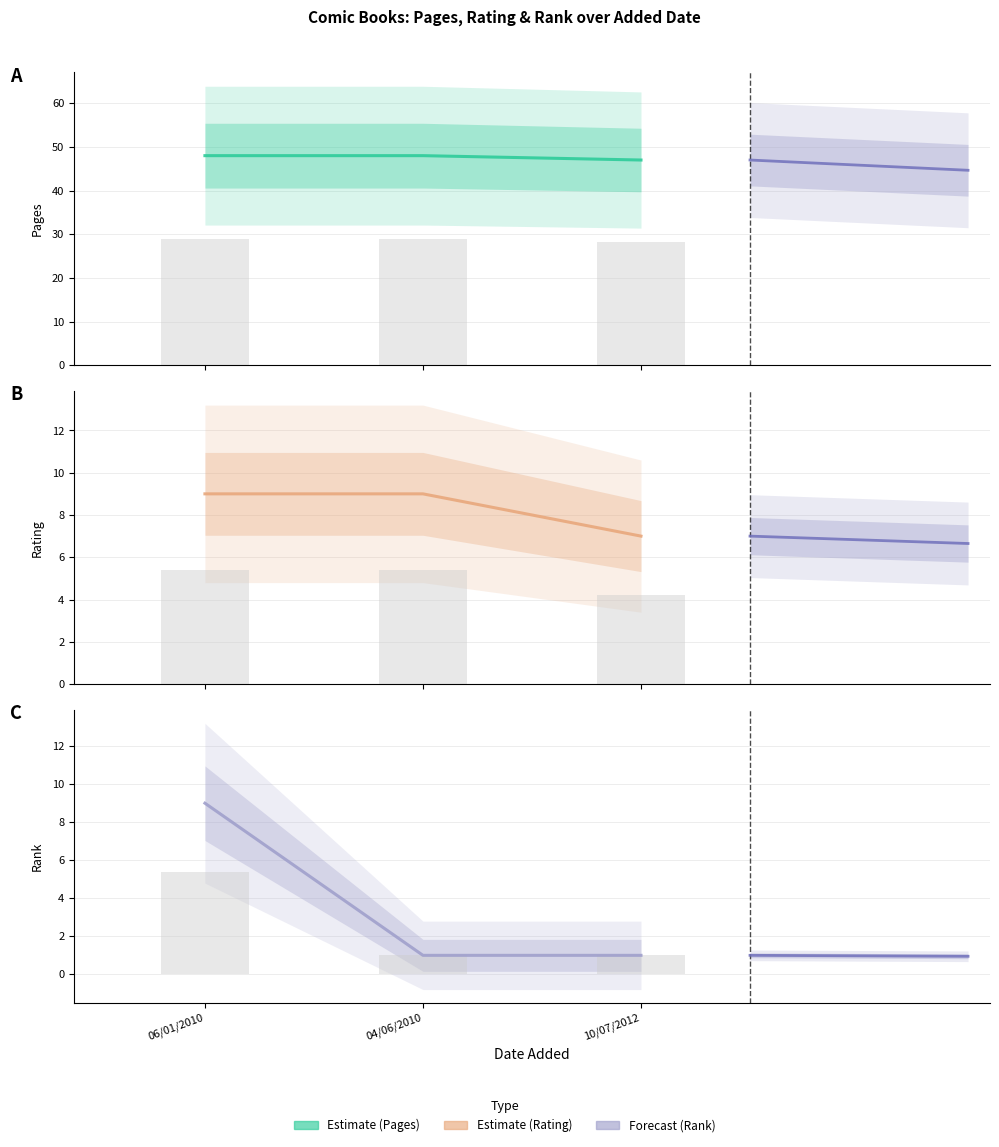

What is the highest value of the Rating series?

9